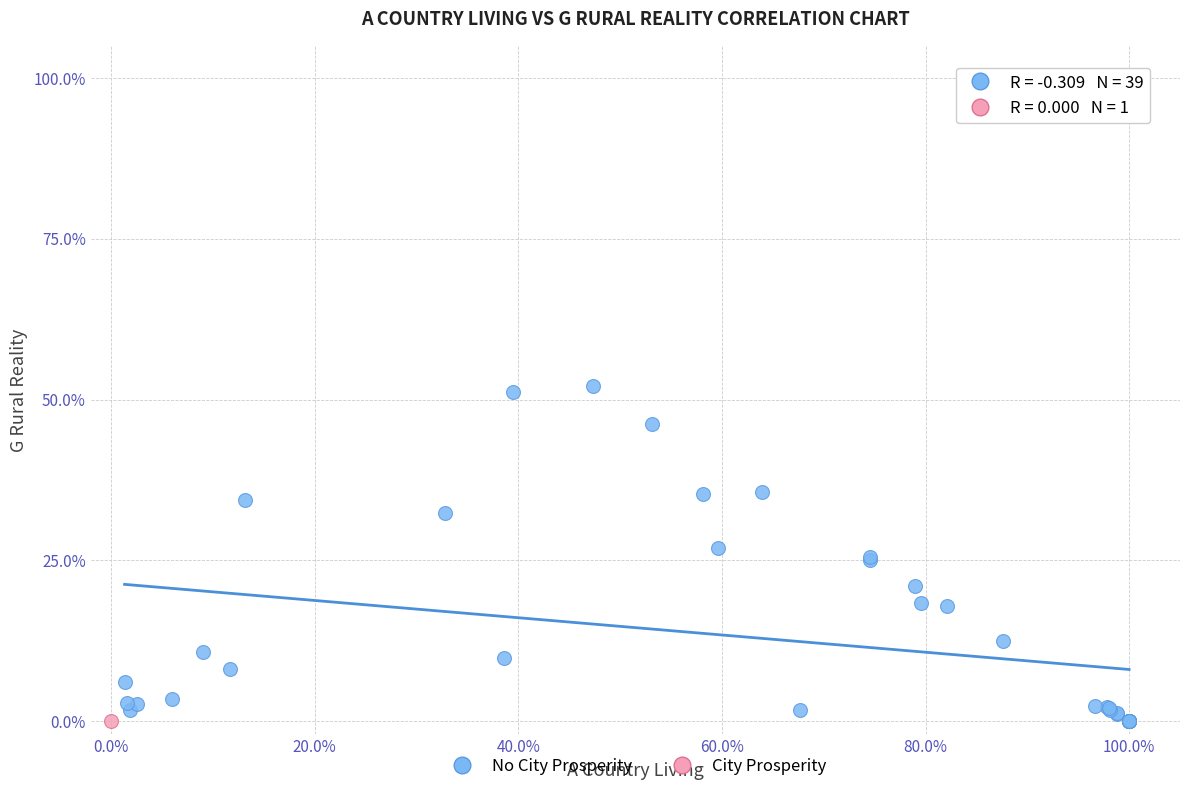

What are all the series names shown in the legend?

No City Prosperity, City Prosperity